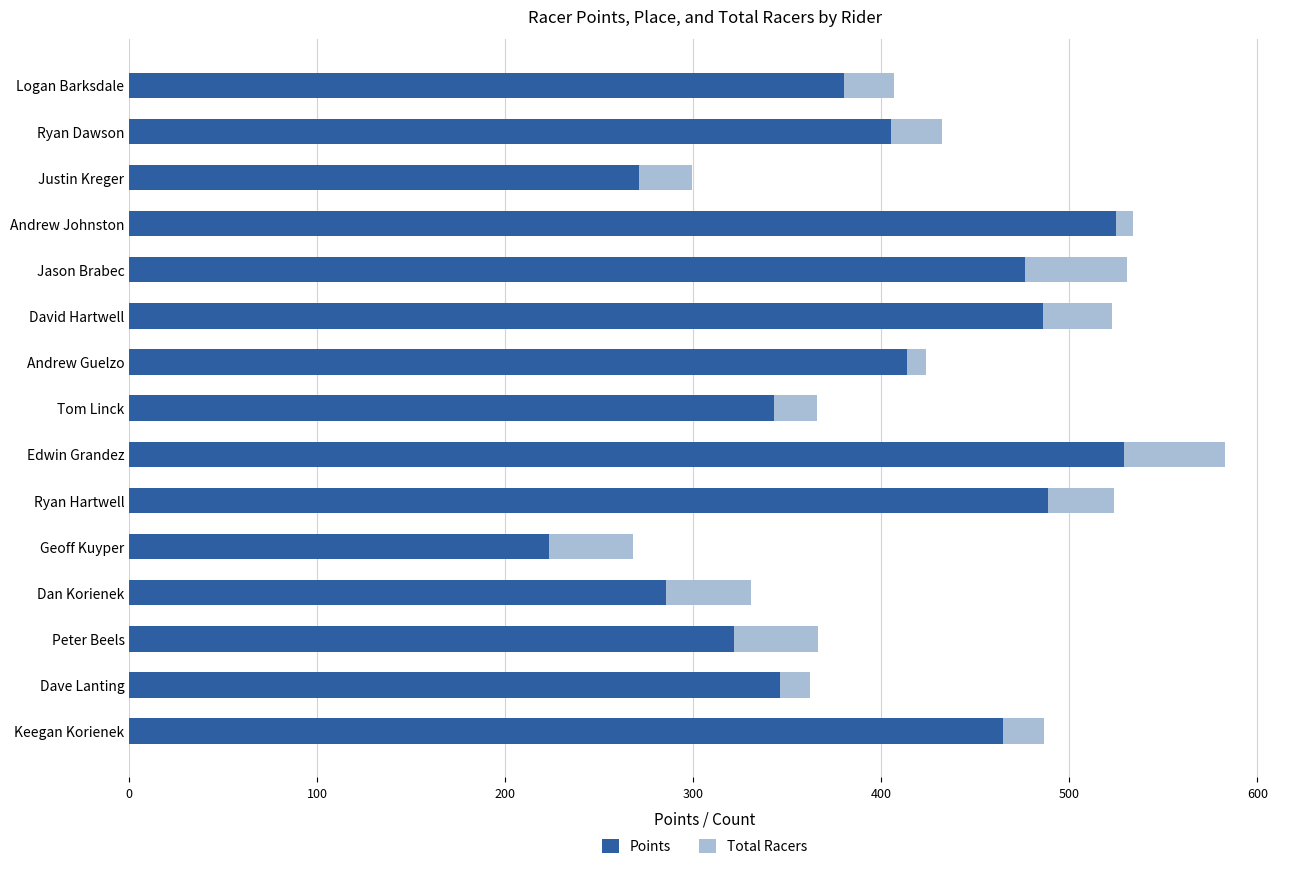

What is the difference between the second highest and minimum values in the Points series?

301.9